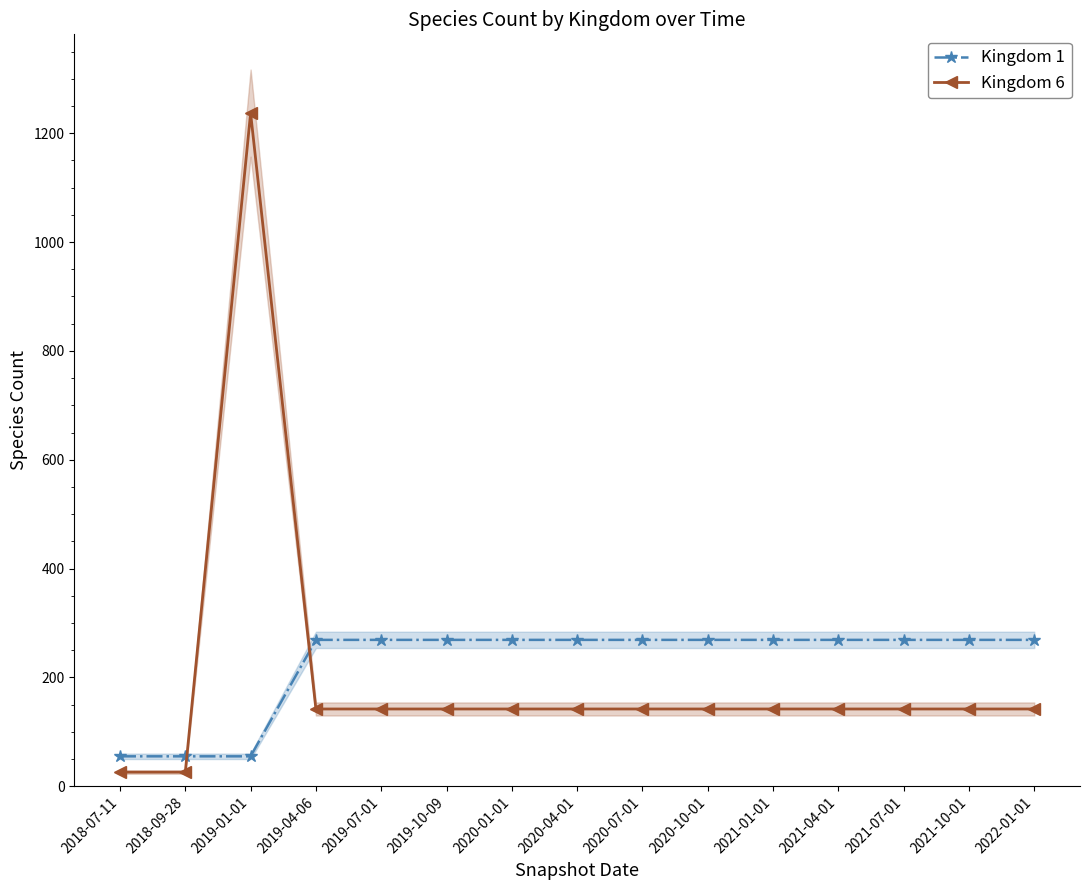

Which series has the largest total across all categories?

Kingdom 1